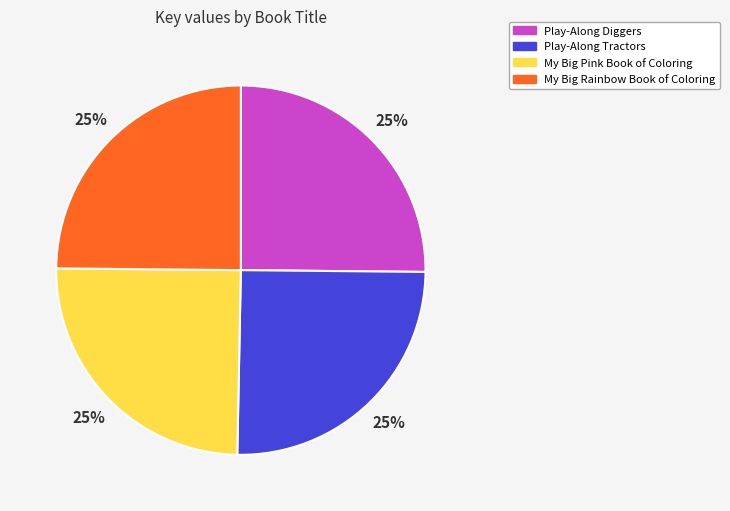

The Play-Along Diggers slice represents 25% of the pie. True or false?

True